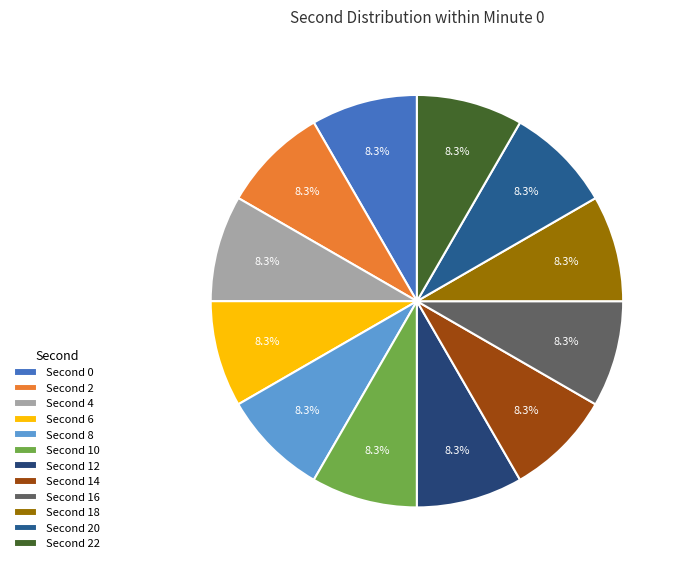

How many slices are in this pie chart?

12